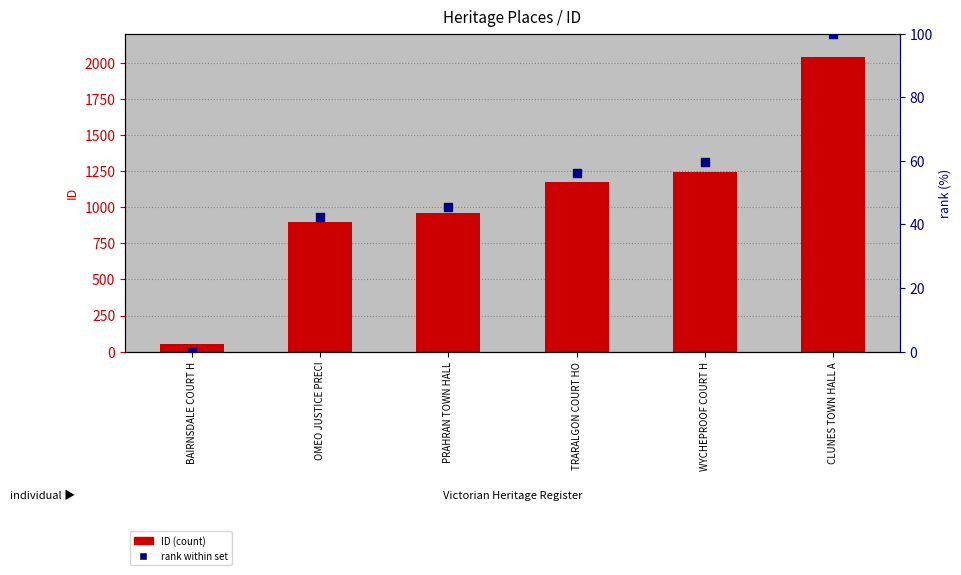

At how many categories does at least one series exceed 1993?

1